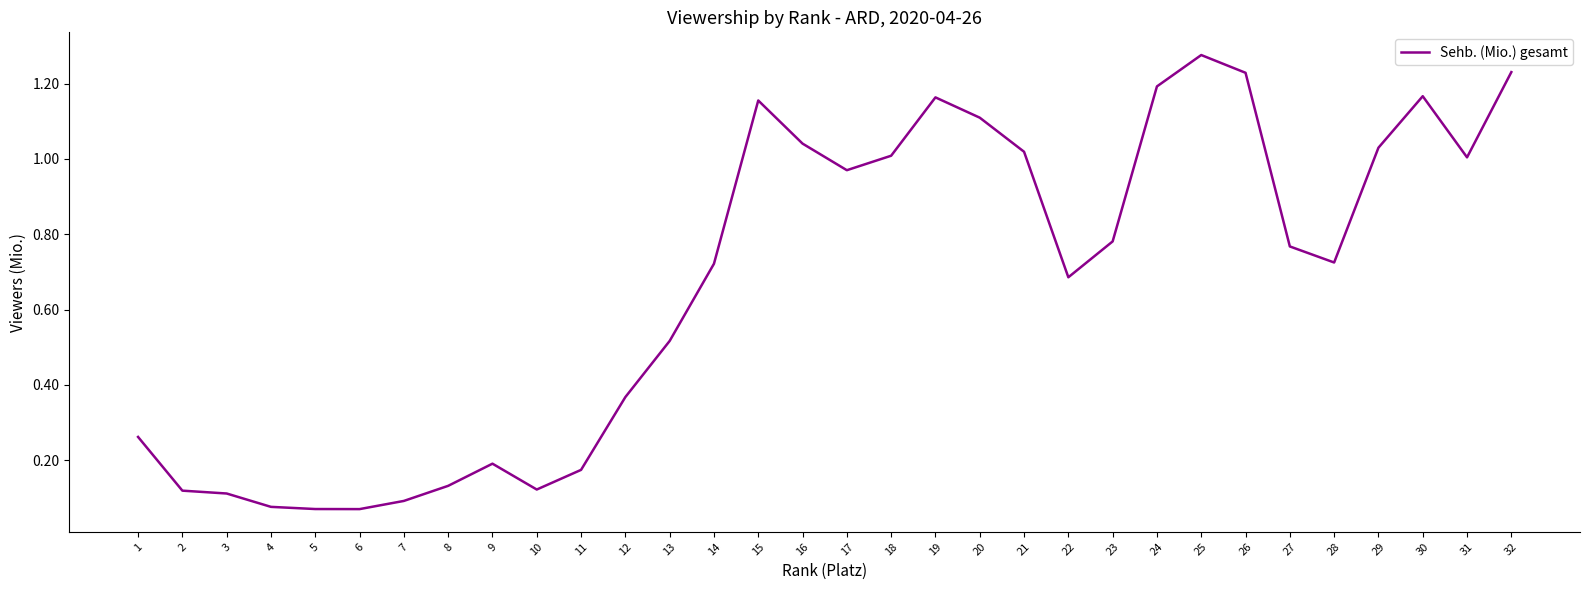

Between 12 and 23, which is larger?

23